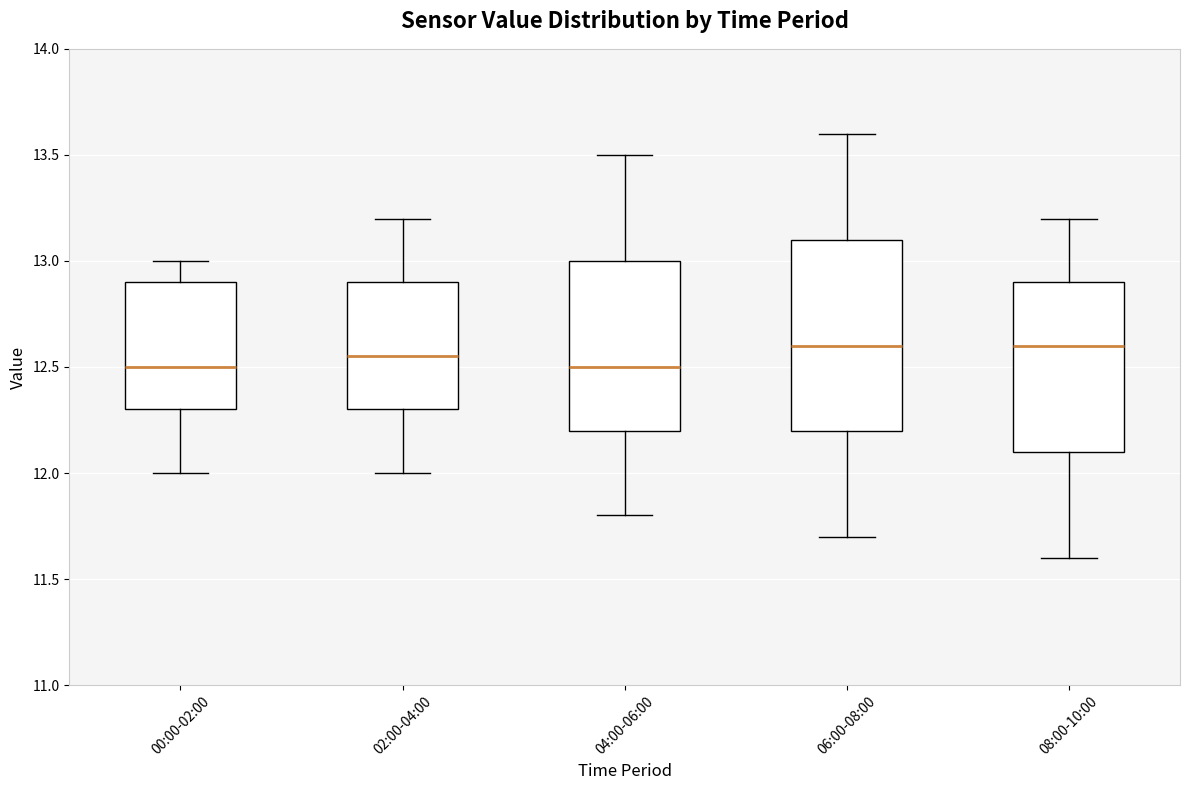

Comparing the boxes themselves (not the whiskers), which one is the tallest?

06:00-08:00